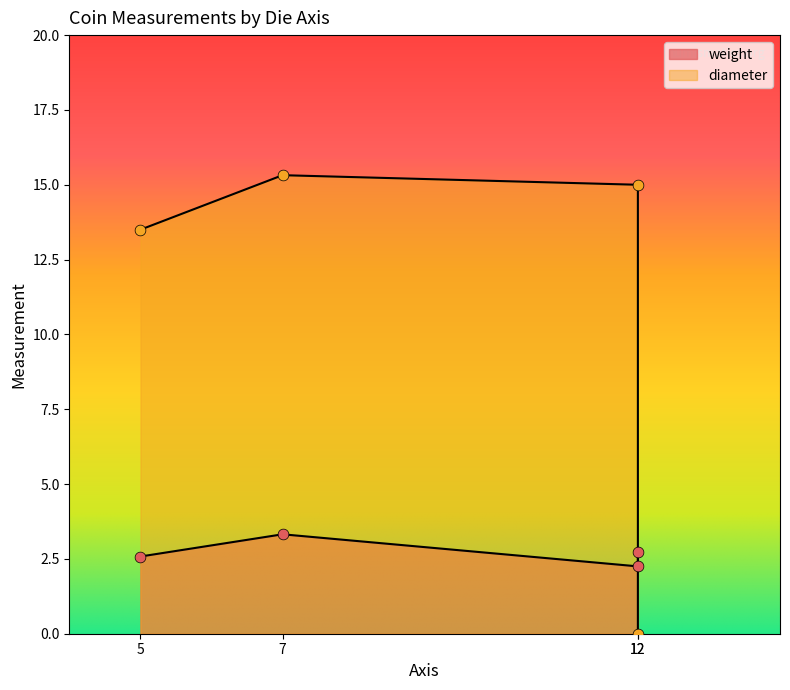

What are all the series names shown in the legend?

weight, diameter